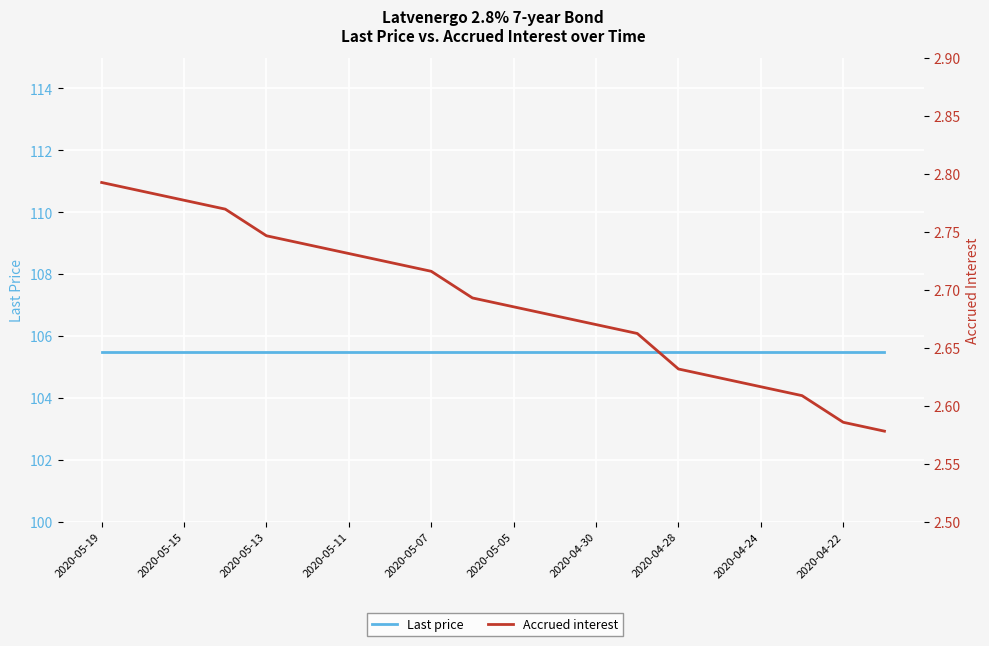

What is the approximate value of Last price at 19?

105.5